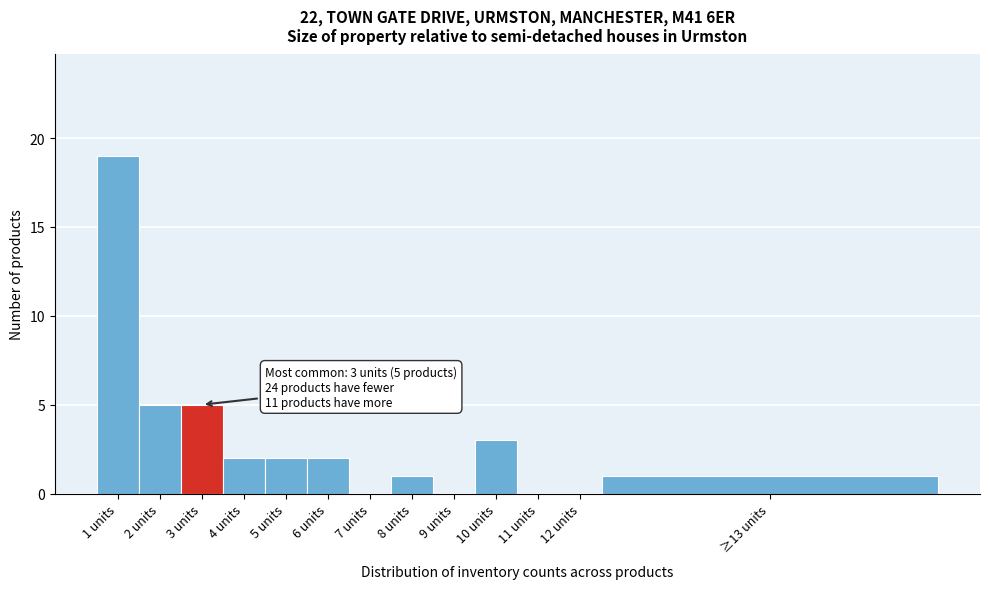

Reading left to right, extract all data points from this chart.

1 units=19	2 units=5	3 units=5	4 units=2	5 units=2	6 units=2	7 units=0	8 units=1	9 units=0	10 units=3	11 units=0	12 units=0	≥13 units=1